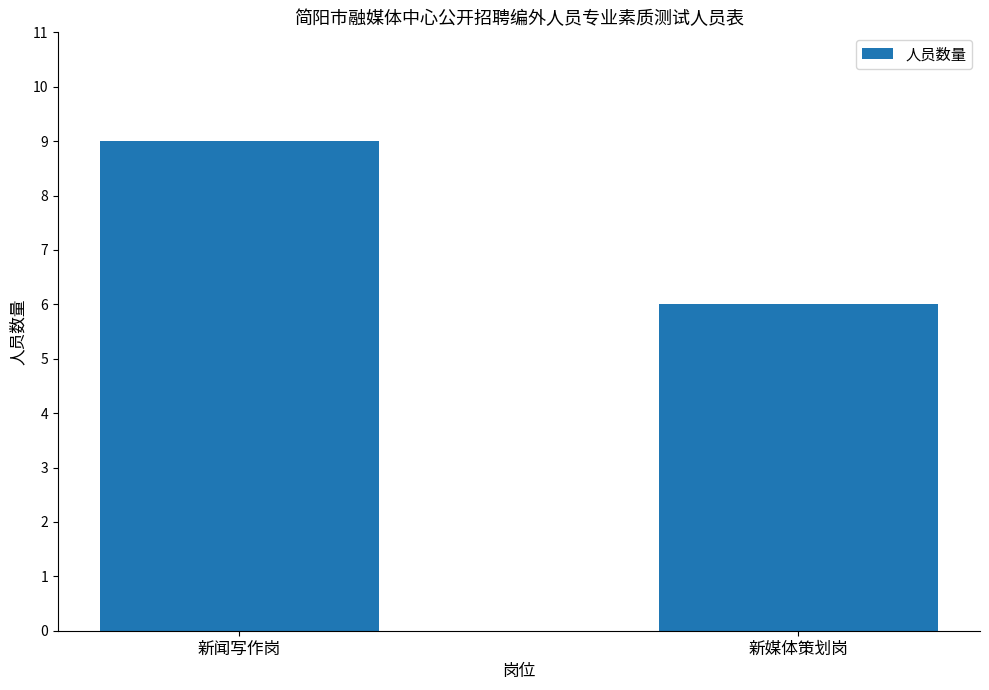

What is the approximate value at 新媒体策划岗?

6